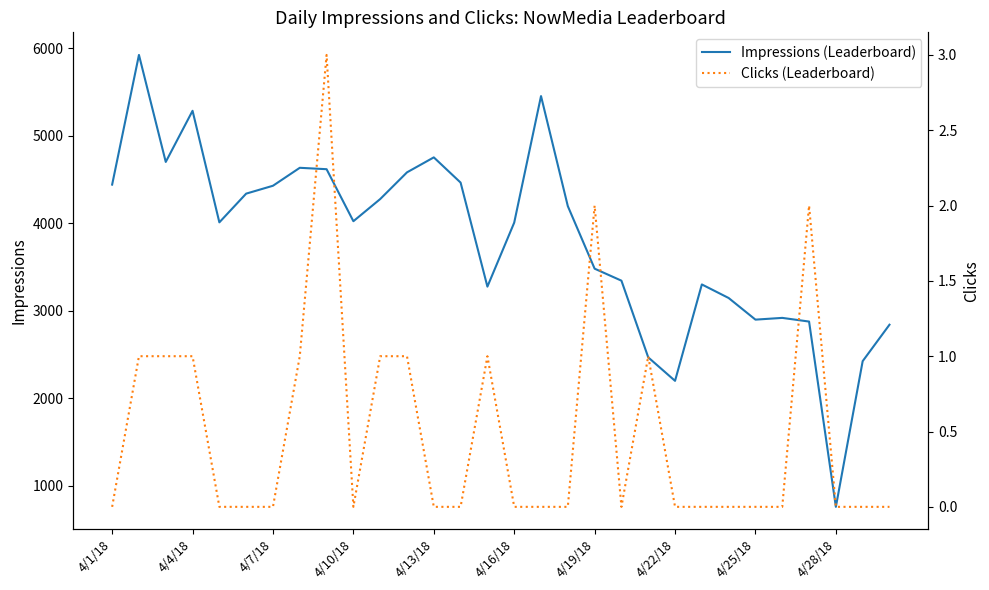

The Impressions (Leaderboard) series shows 5268 at 19. True or false?

False